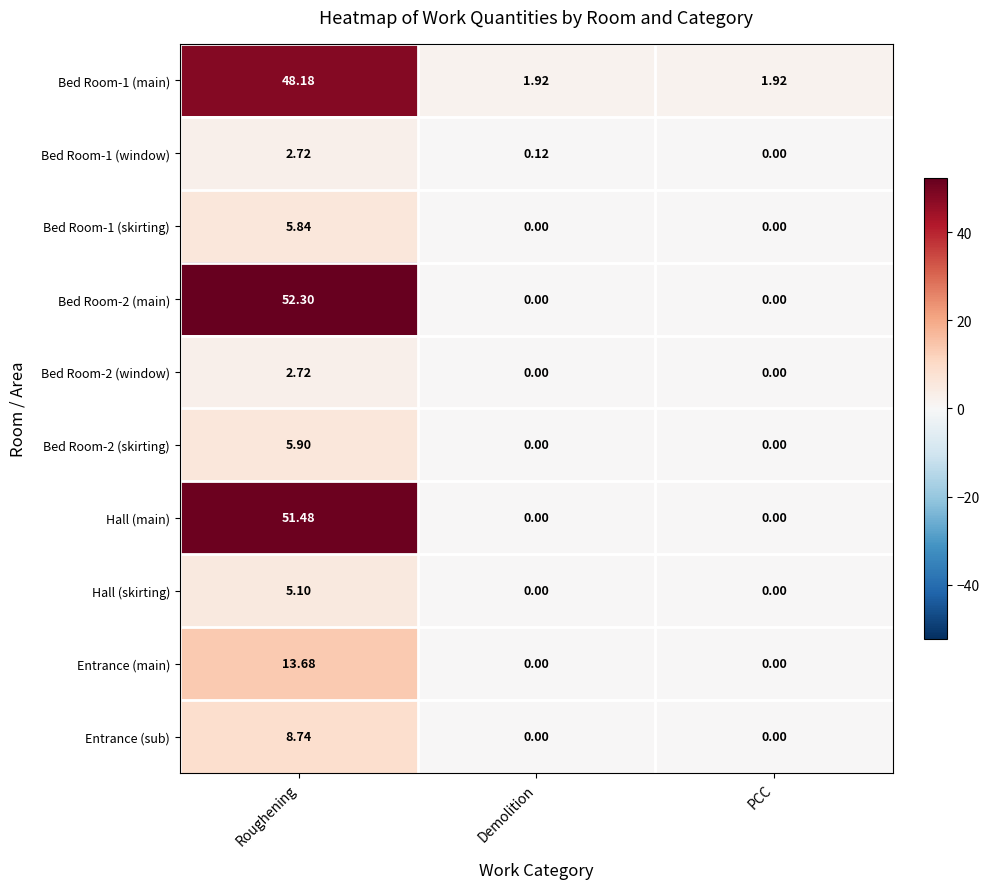

Between Demolition and PCC, which series saw the biggest shift?

Bed Room-1 (window)